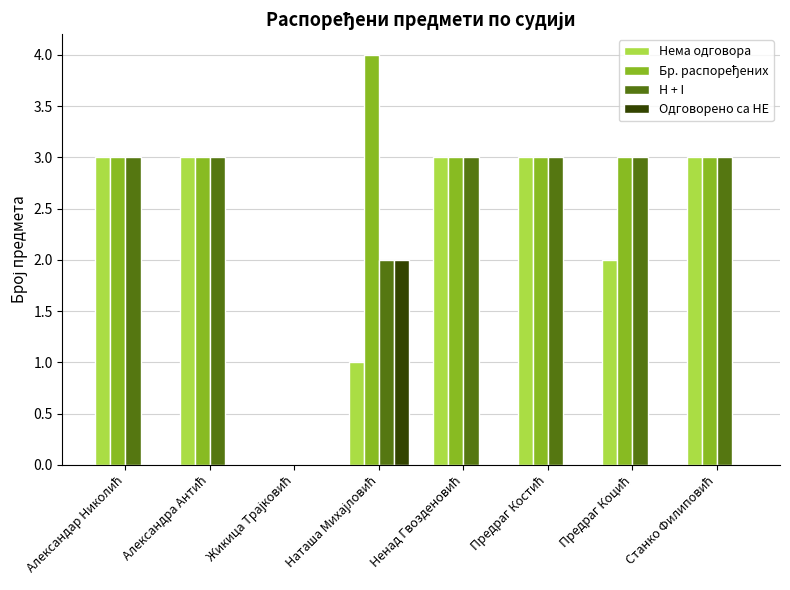

What is the greatest value displayed?

4